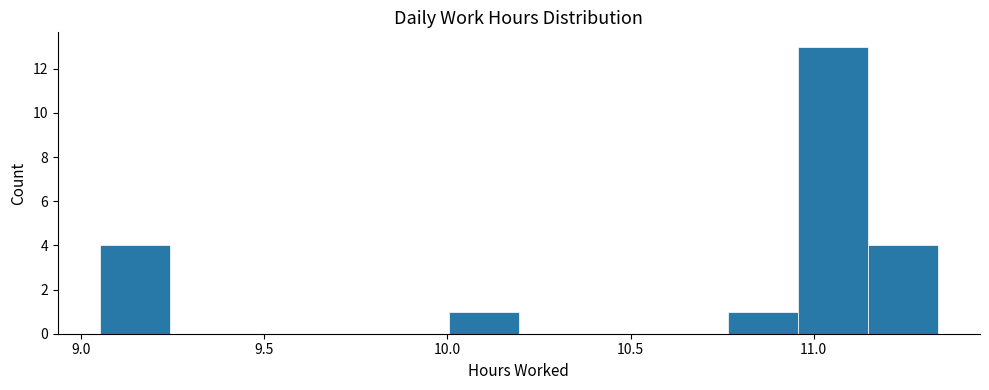

Around what value on the x-axis is the tallest bar? Give the approximate position of its centre, as read against the axis.

11.05